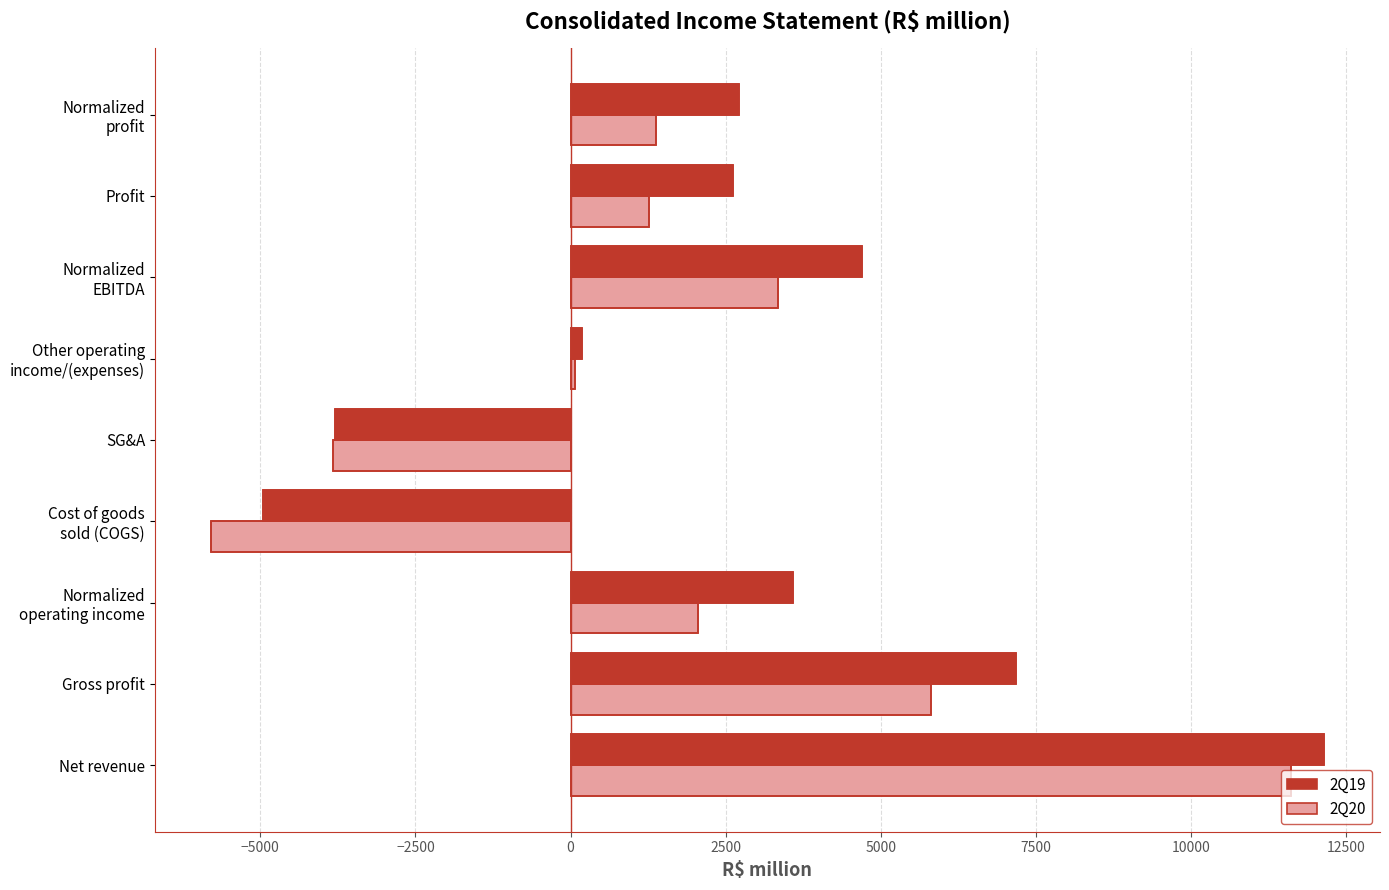

The 2Q19 series shows 2615.9 at Profit. True or false?

True